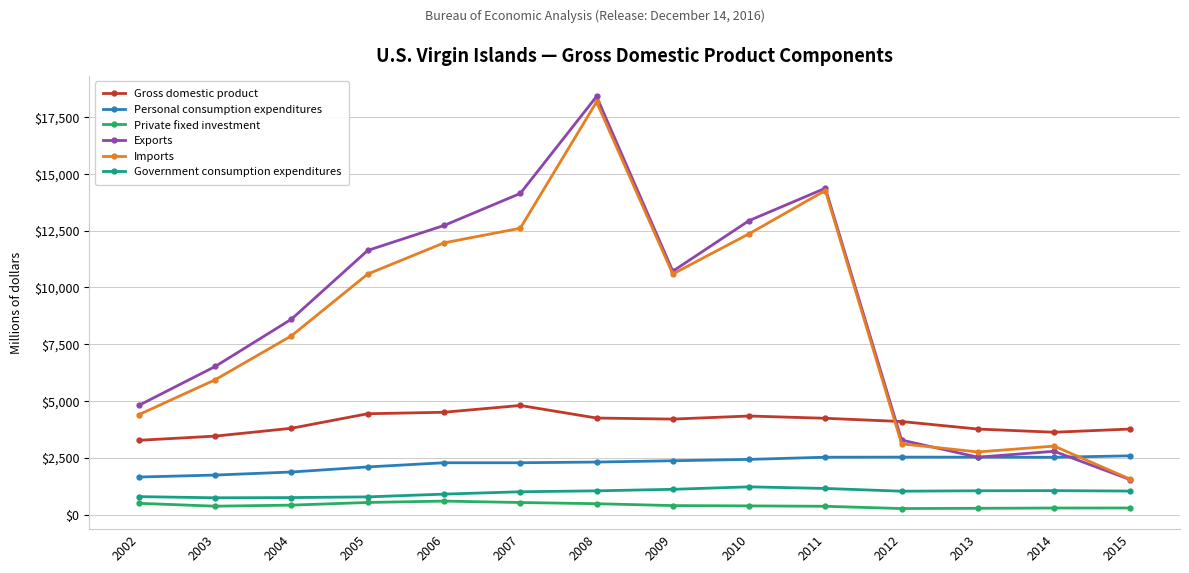

What is the total value across all series at 2009?

29386